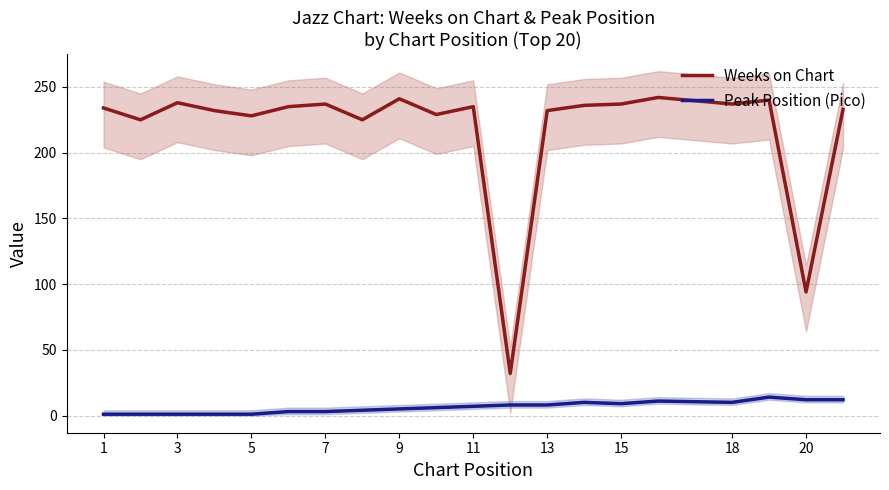

How many values in the Peak Position (Pico) series exceed 7?

9